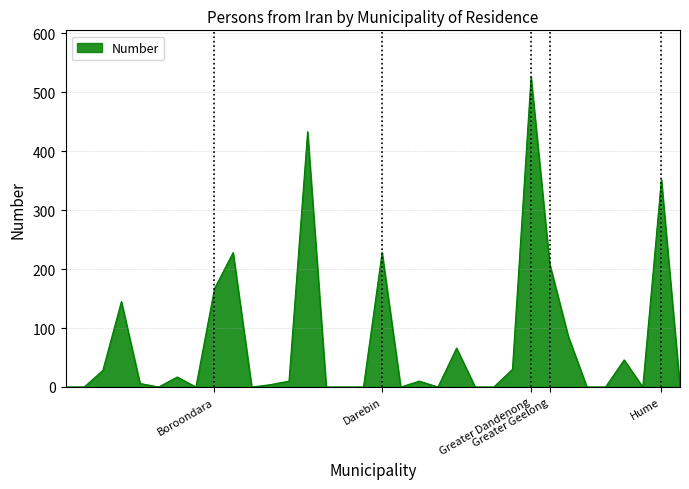

What is the difference between the maximum and minimum values?

526